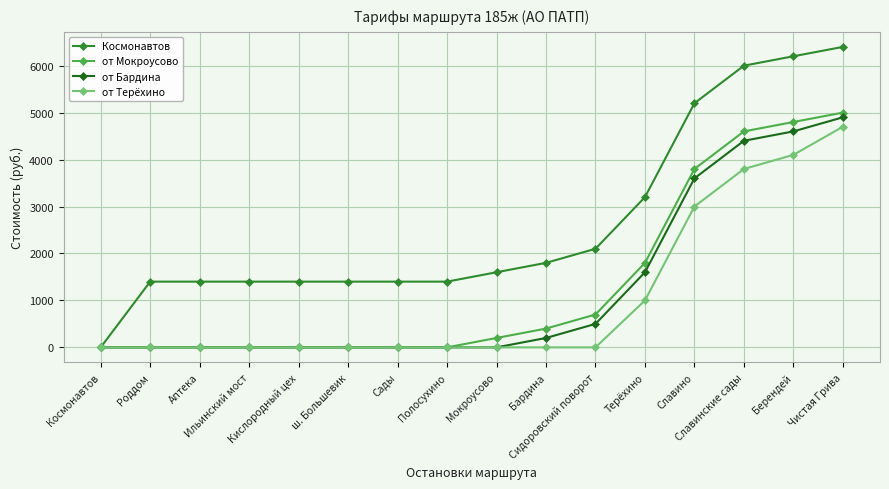

Reading left to right, list all the values displayed in this chart.

Космонавтов: Космонавтов=0	Роддом=1400	Аптека=1400	Ильинский мост=1400	Кислородный цех=1400	ш. Большевик=1400	Сады=1400	Полосухино=1400	Мокроусово=1600	Бардина=1800	Сидоровский поворот=2100	Терёхино=3200	Славино=5200	Славинские сады=6000	Берендей=6200	Чистая Грива=6400
от Мокроусово: Космонавтов=0	Роддом=0	Аптека=0	Ильинский мост=0	Кислородный цех=0	ш. Большевик=0	Сады=0	Полосухино=0	Мокроусово=200	Бардина=400	Сидоровский поворот=700	Терёхино=1800	Славино=3800	Славинские сады=4600	Берендей=4800	Чистая Грива=5000
от Бардина: Космонавтов=0	Роддом=0	Аптека=0	Ильинский мост=0	Кислородный цех=0	ш. Большевик=0	Сады=0	Полосухино=0	Мокроусово=0	Бардина=200	Сидоровский поворот=500	Терёхино=1600	Славино=3600	Славинские сады=4400	Берендей=4600	Чистая Грива=4900
от Терёхино: Космонавтов=0	Роддом=0	Аптека=0	Ильинский мост=0	Кислородный цех=0	ш. Большевик=0	Сады=0	Полосухино=0	Мокроусово=0	Бардина=0	Сидоровский поворот=0	Терёхино=1000	Славино=3000	Славинские сады=3800	Берендей=4100	Чистая Грива=4700